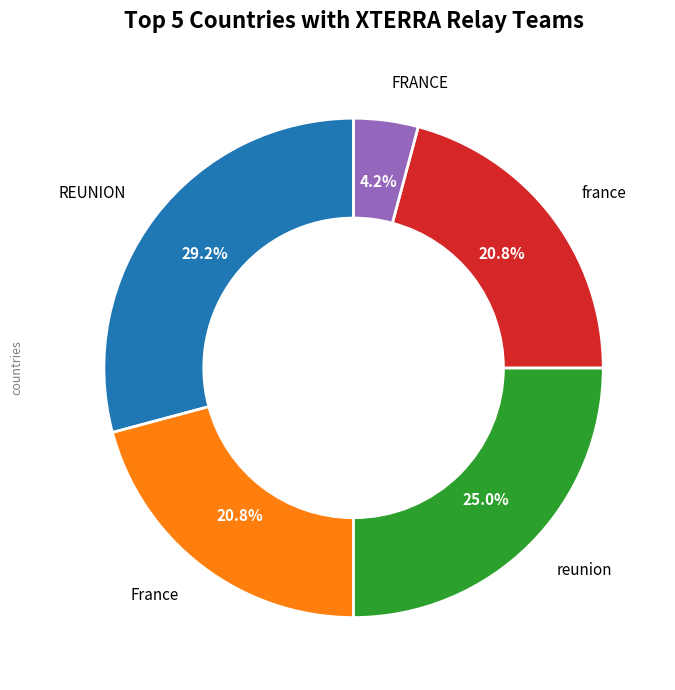

Is there any slice that represents more than half of the pie?

No